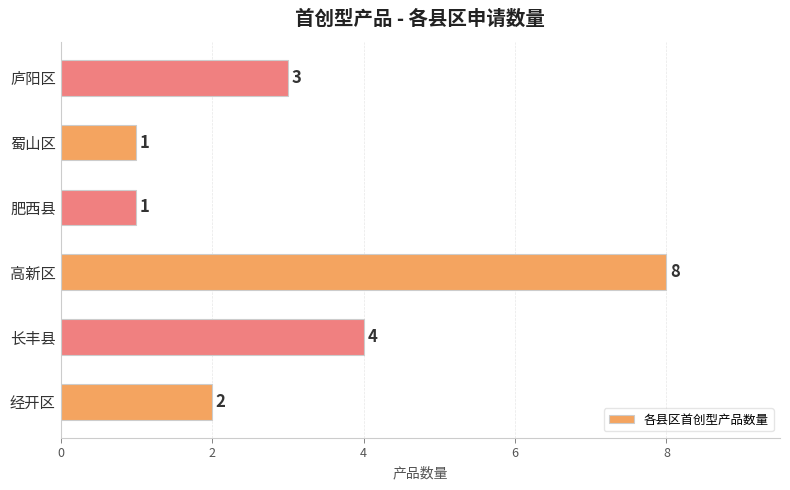

The value at 长丰县 is 4. True or false?

True